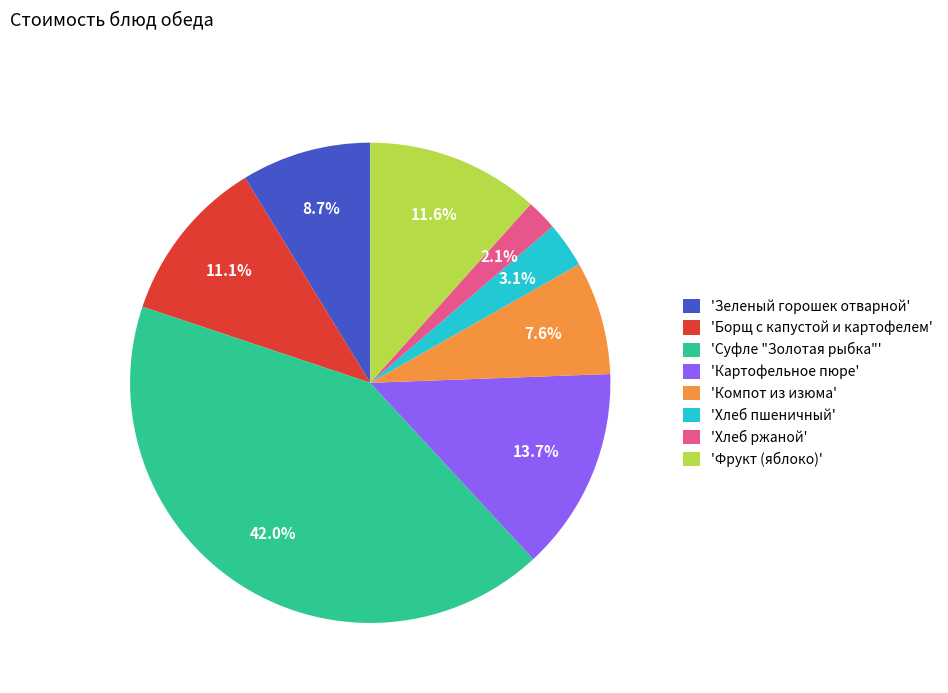

Between 'Фрукт (яблоко)' and 'Хлеб ржаной', which is larger?

'Фрукт (яблоко)'